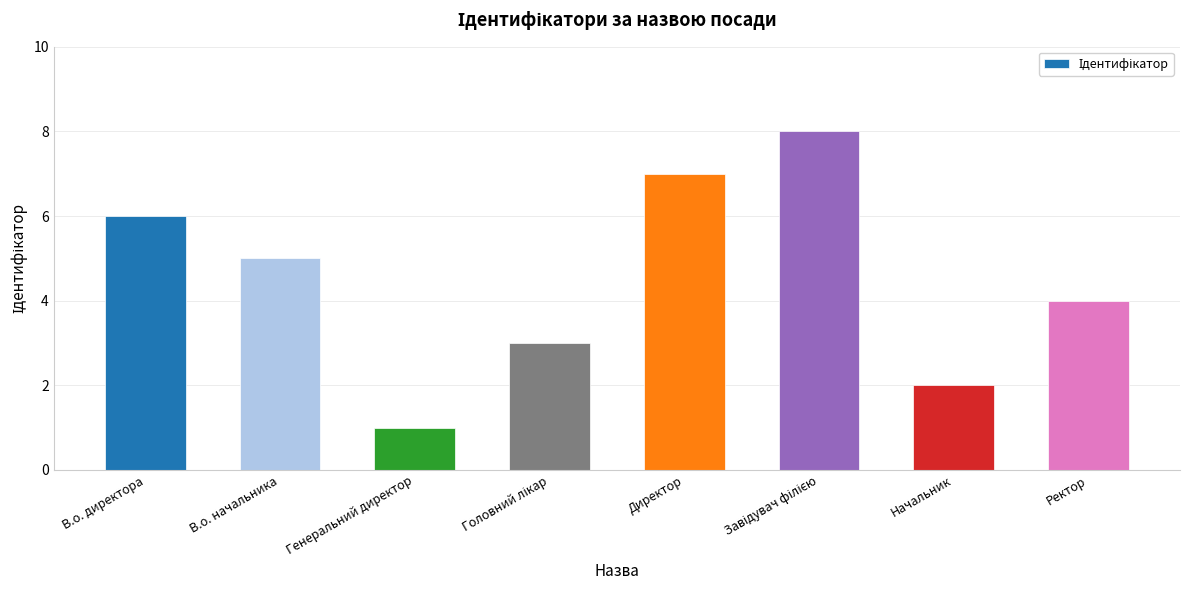

What is the label of the 3rd bar from the left?

Генеральний директор